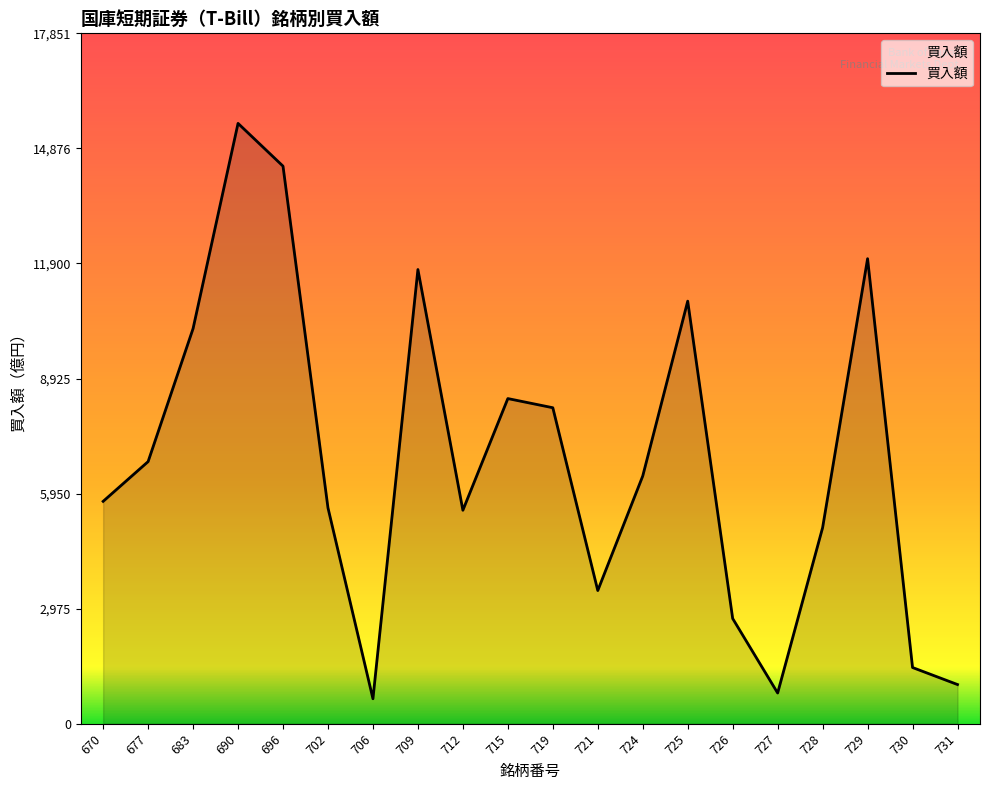

What is the change in value from 726 to 730?

-1267